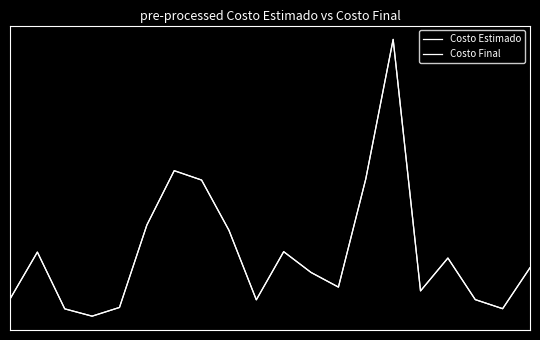

At which category is the sum across all series the highest?

14